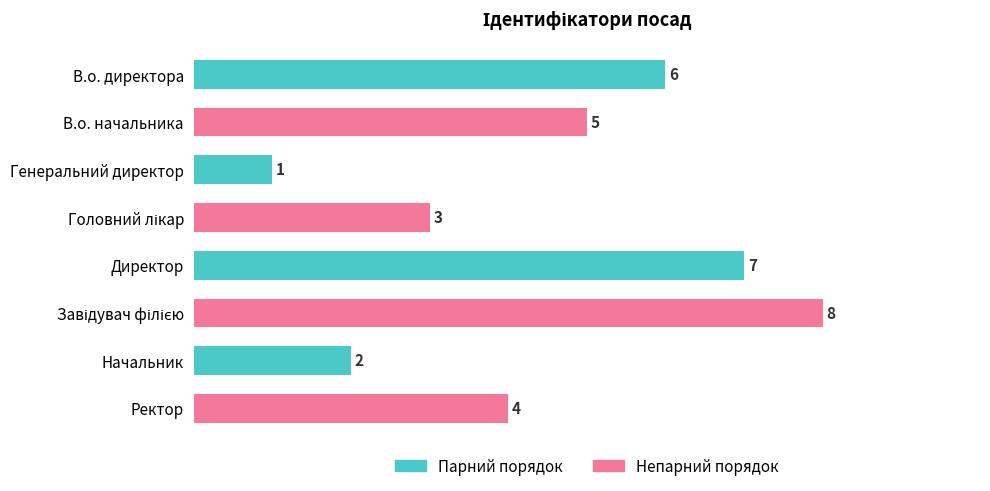

What is the value of the 7th bar from the top?

2